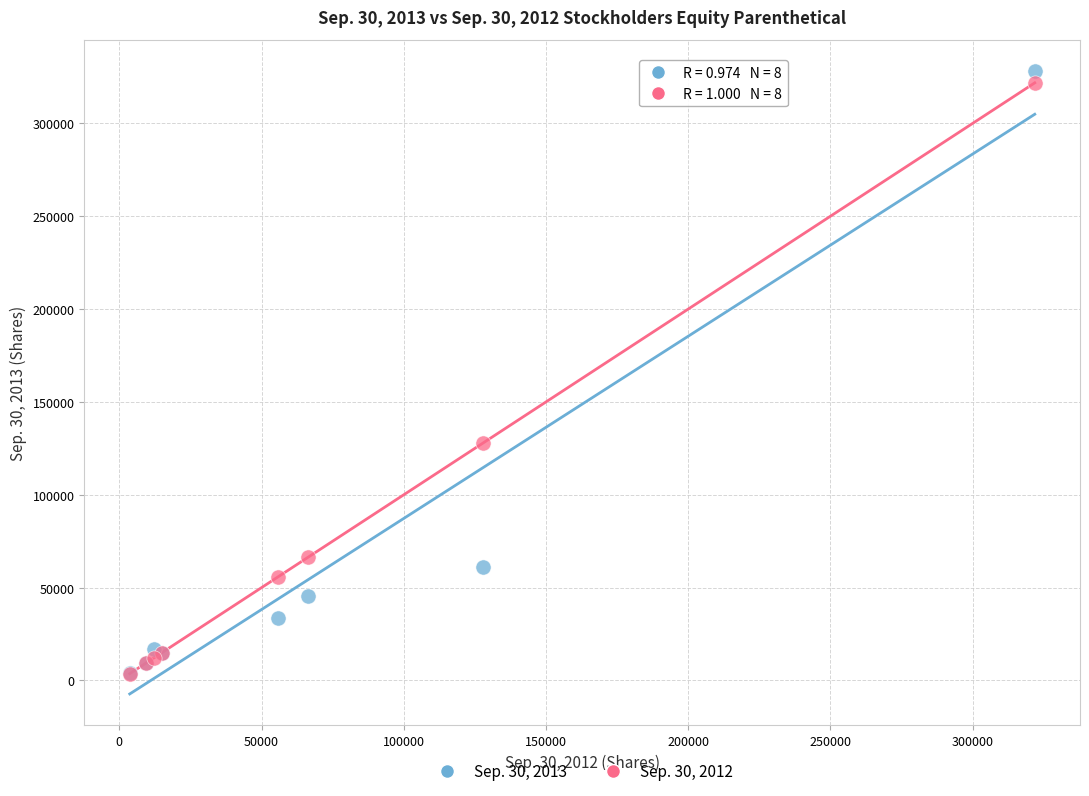

Across all series, what Y value is closest to 165995?

127983